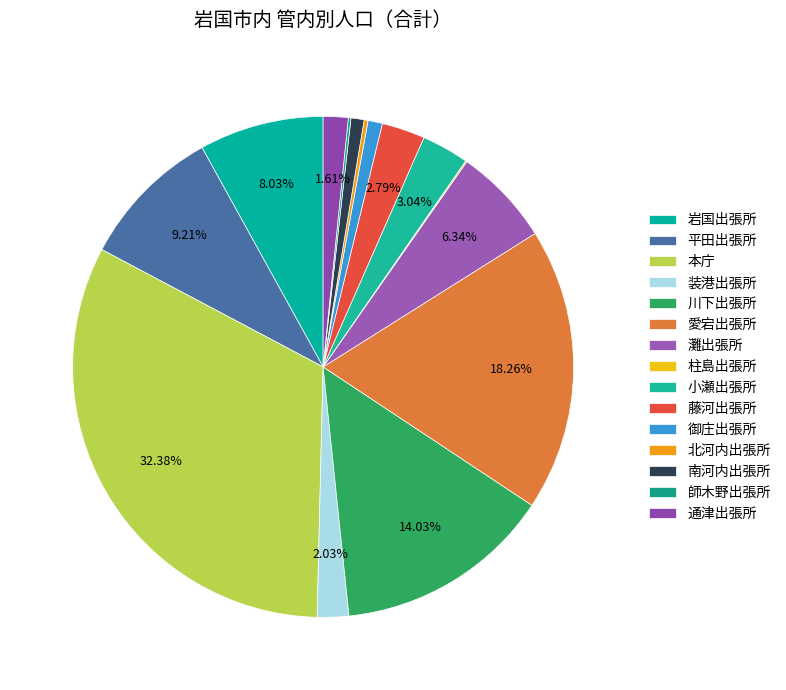

To the nearest percent, what is the combined percentage of 川下出張所 and 柱島出張所?

14%